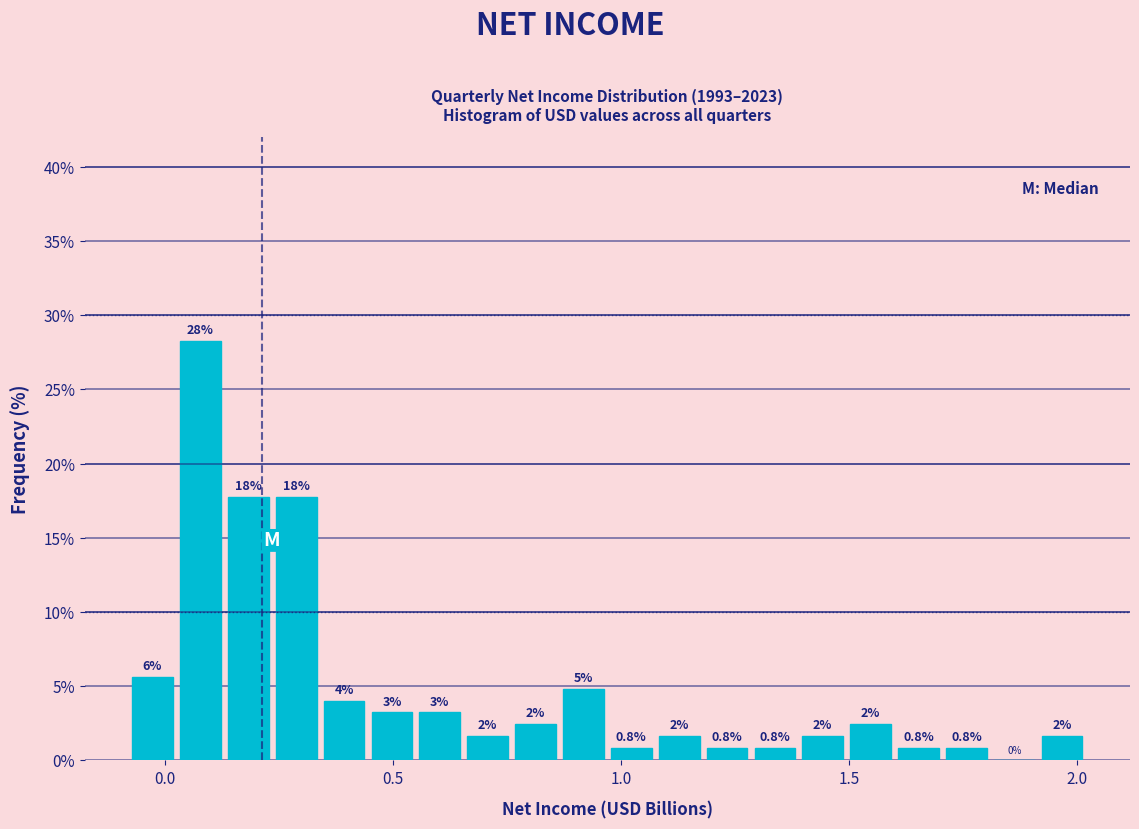

Around what value on the x-axis is the tallest bar? Give the approximate position of its centre, as read against the axis.

0.10